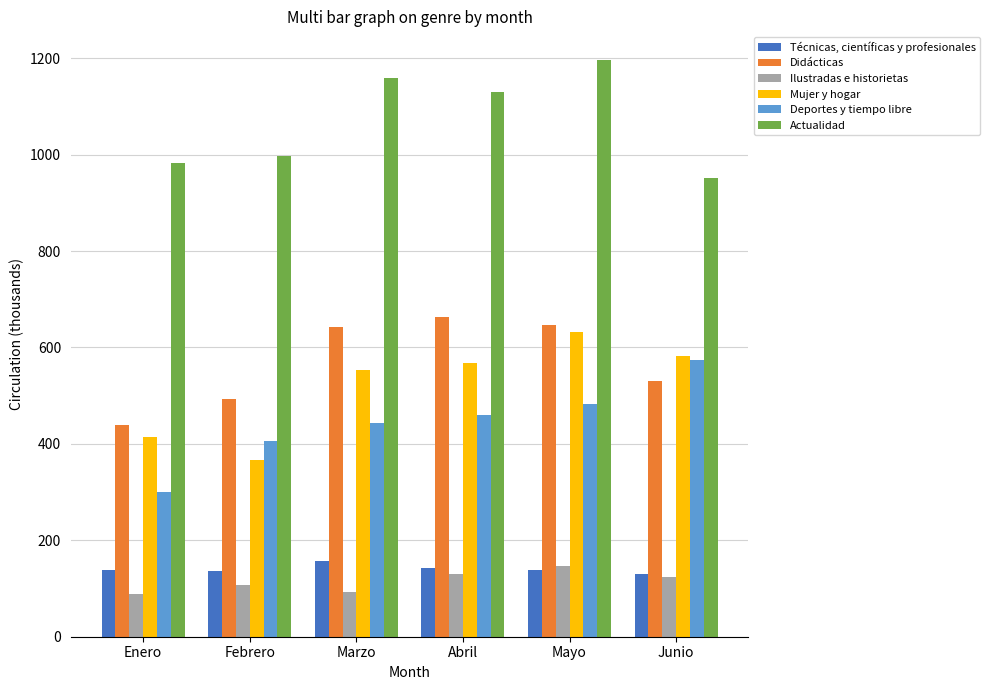

The value of Mujer y hogar at Marzo is 128. True or false?

False